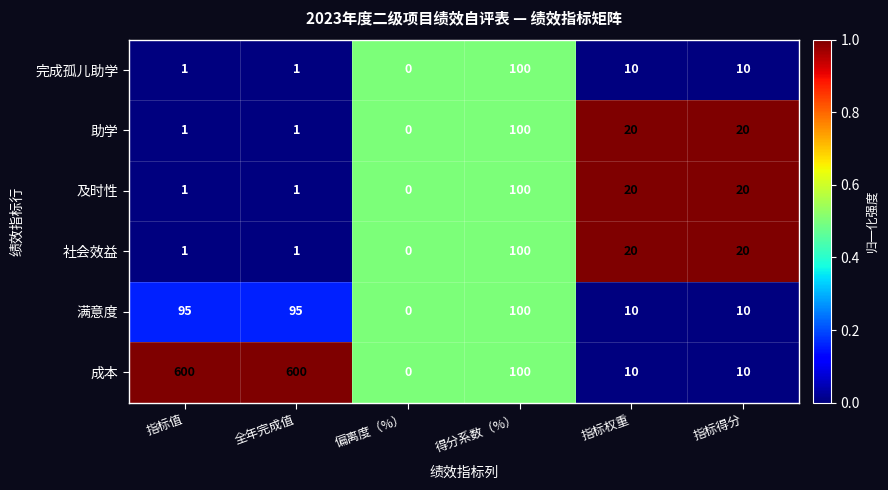

Where is 成本 nearest to the value 300?

得分系数（%）